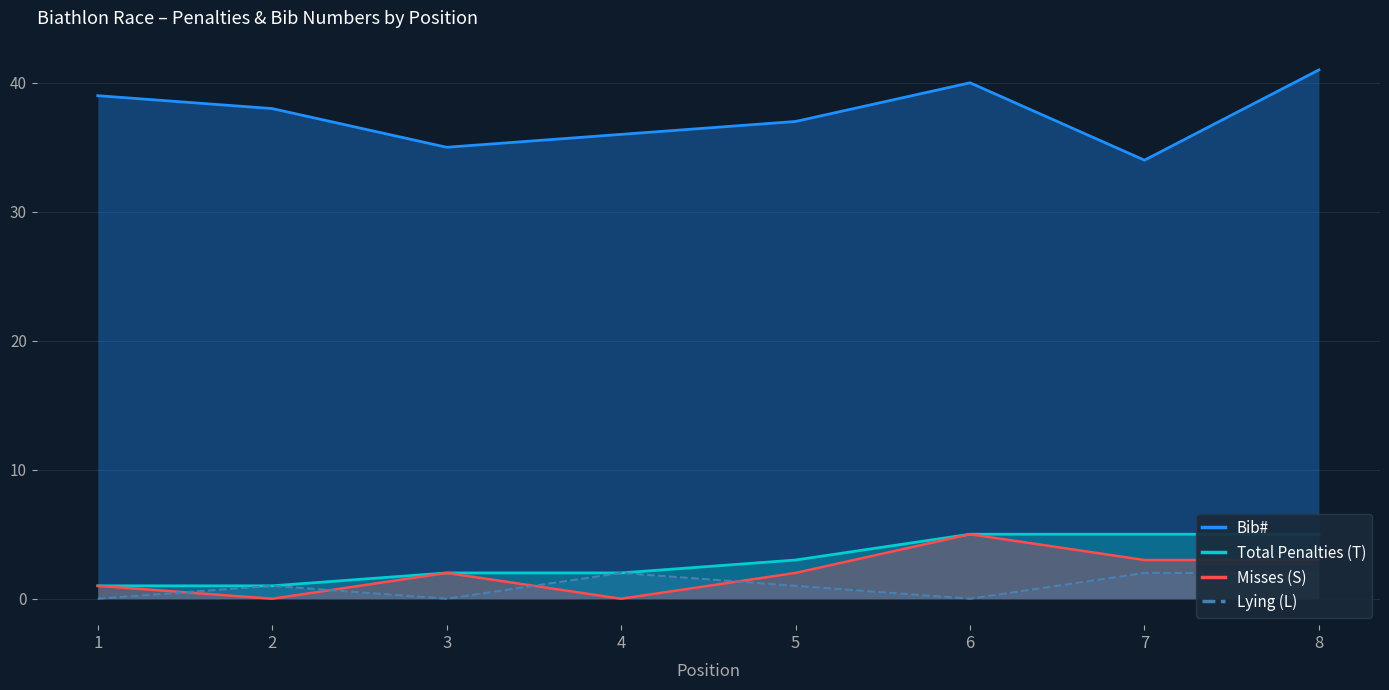

At which category is the sum across all series the highest?

8